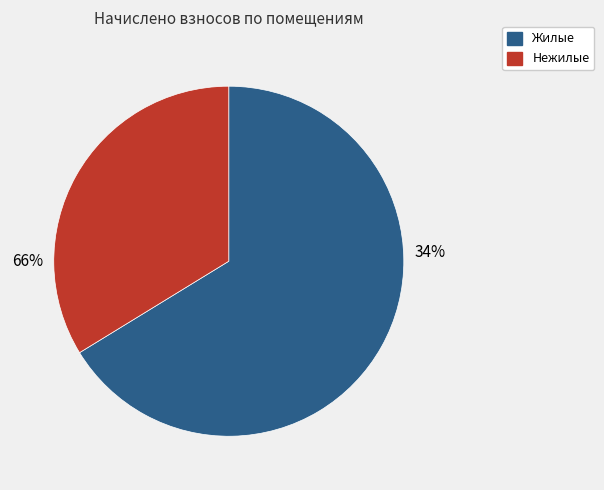

Is it true that Нежилое 24-37 is 21% of the pie?

False